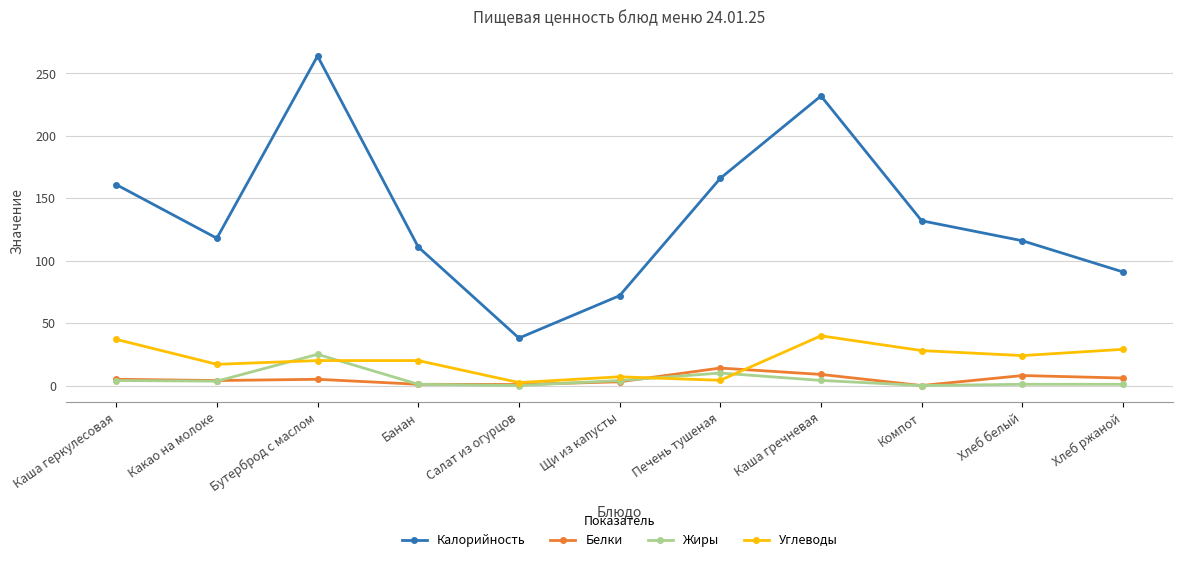

True or false: Калорийность has a value of 176.3 at Банан.

False